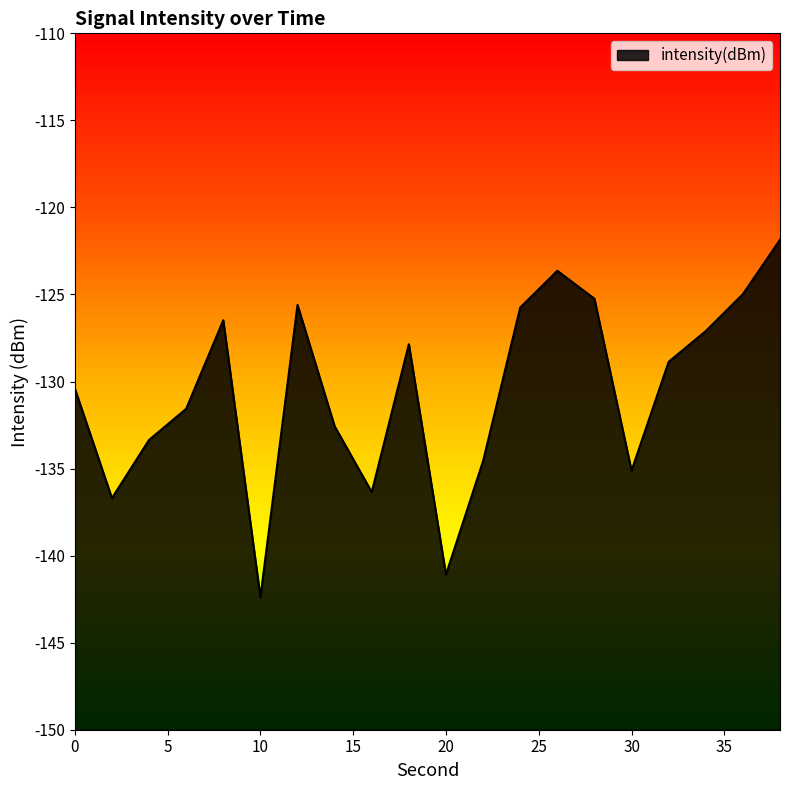

What is the value of the 2nd point from the left?

-136.7